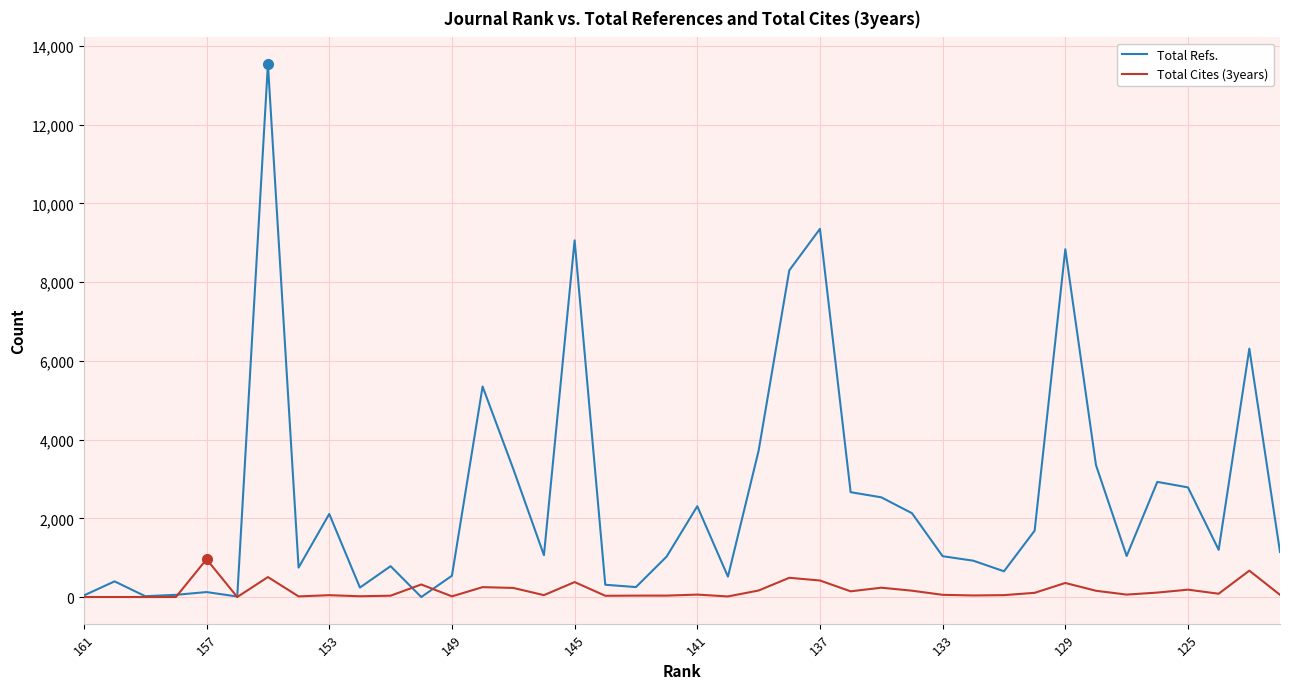

At how many categories does at least one series exceed 1069?

20